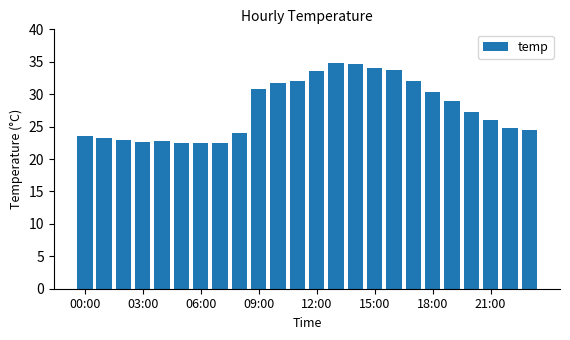

What is the difference between the second highest and minimum values?

12.2